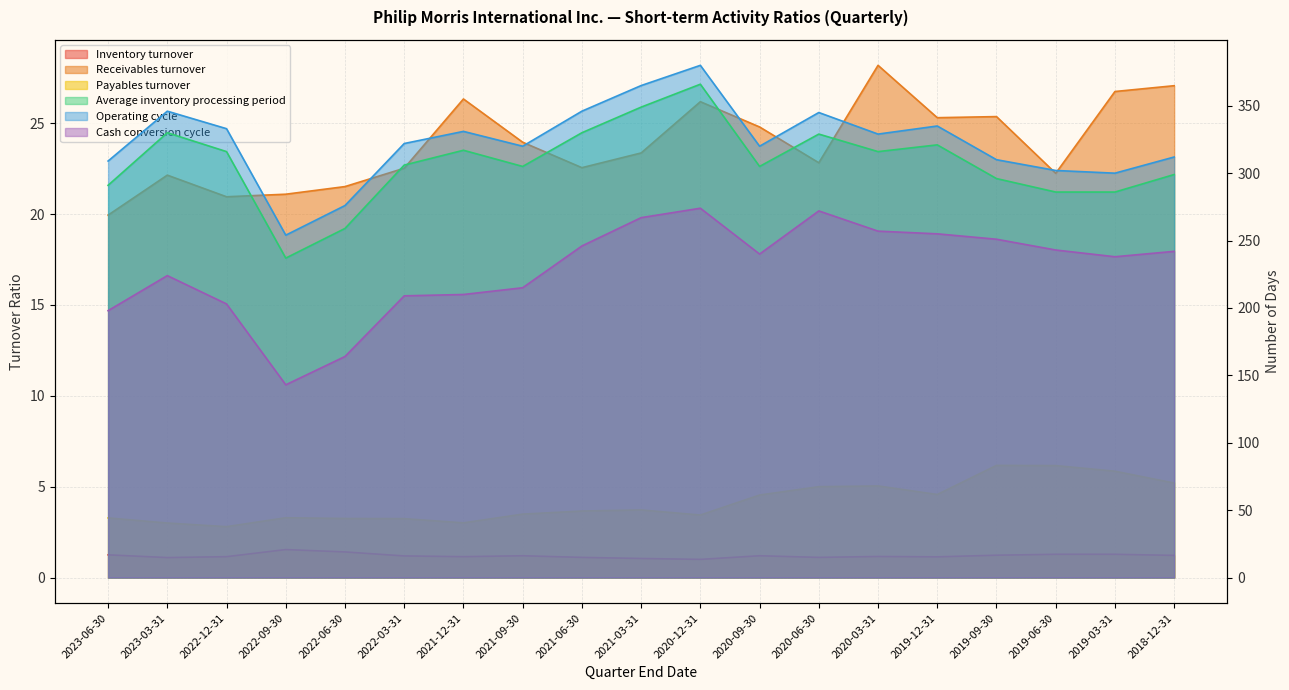

At how many categories does at least one series exceed 375?

1